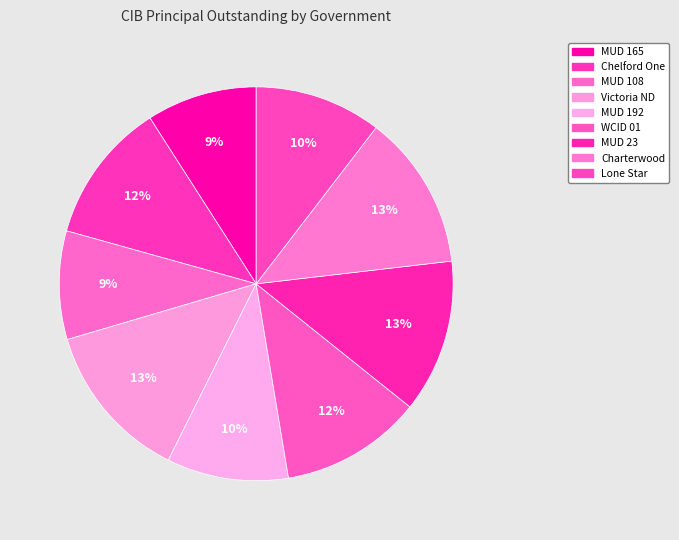

How many slices are in this pie chart?

9